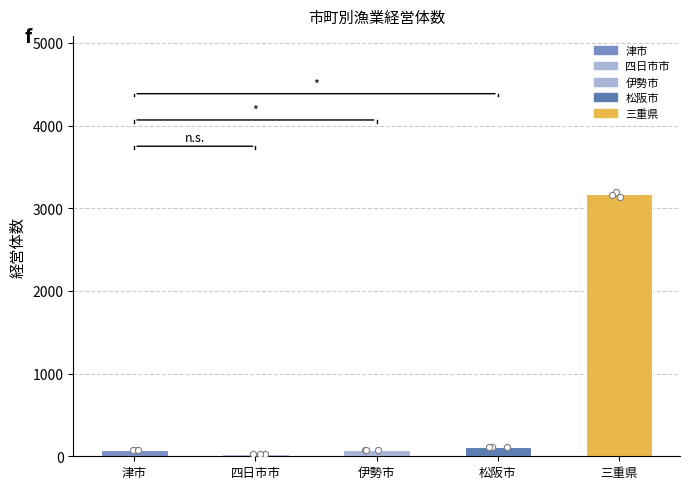

Which has a higher value, 伊勢市 or 津市?

伊勢市